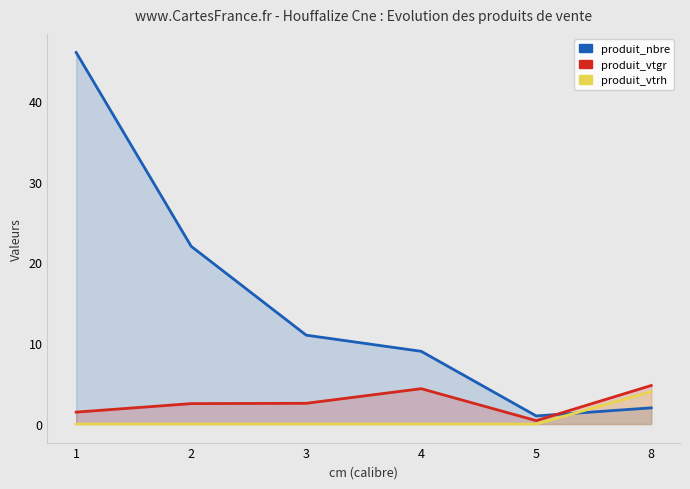

True or false: produit_vtgr has a value of 1.5 at 1.

True